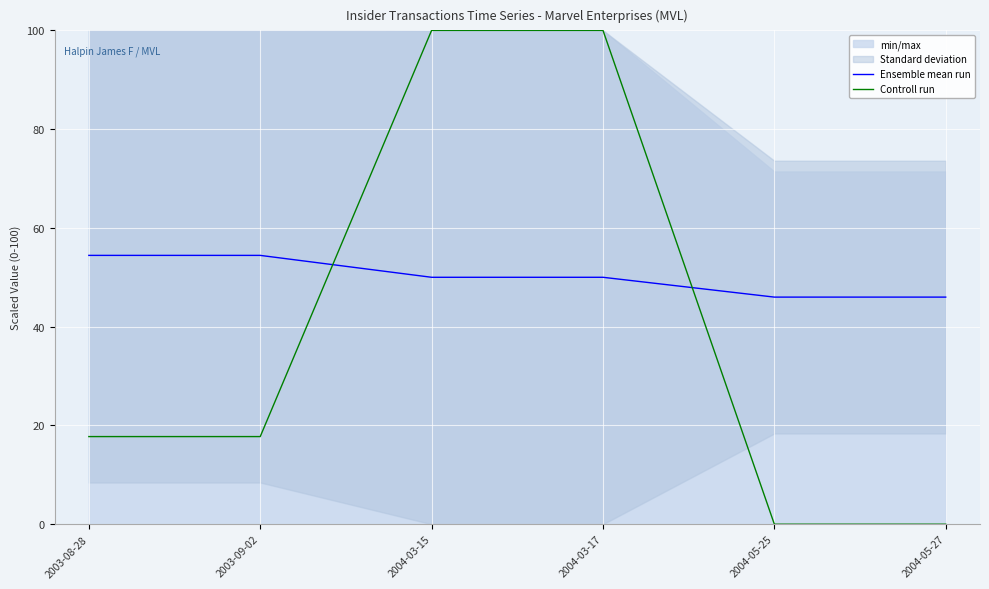

What position from the left is 2004-05-27?

6